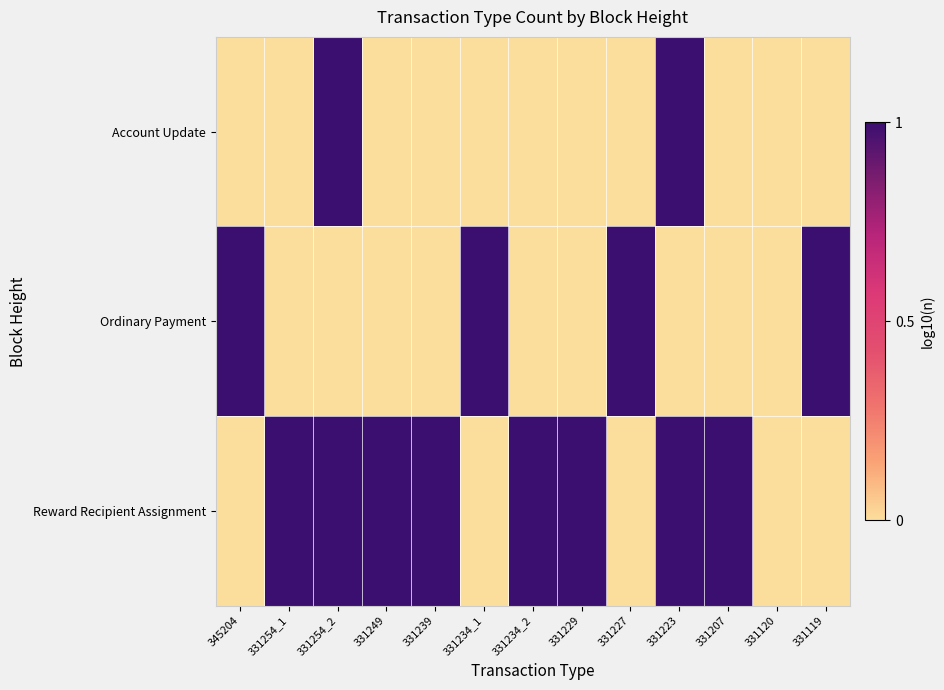

Reading left to right, extract all data points from this chart.

Account Update: 345204=0	331254_1=0	331254_2=1	331249=0	331239=0	331234_1=0	331234_2=0	331229=0	331227=0	331223=1	331207=0	331120=0	331119=0
Ordinary Payment: 345204=1	331254_1=0	331254_2=0	331249=0	331239=0	331234_1=1	331234_2=0	331229=0	331227=1	331223=0	331207=0	331120=0	331119=1
Reward Recipient Assignment: 345204=0	331254_1=1	331254_2=1	331249=1	331239=1	331234_1=0	331234_2=1	331229=1	331227=0	331223=1	331207=1	331120=0	331119=0